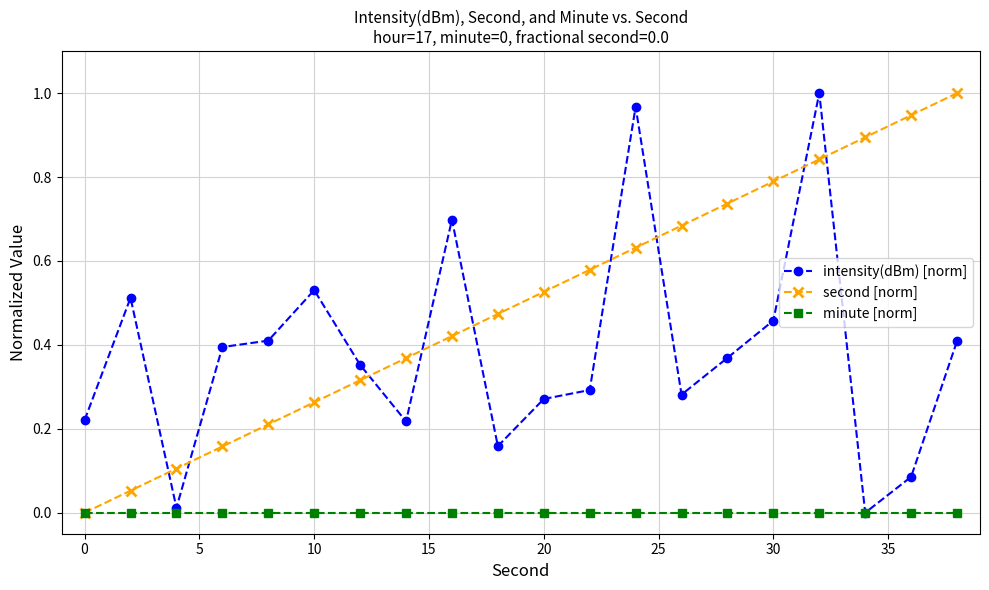

True or false: intensity(dBm) [norm] and second [norm] cross at least once.

True